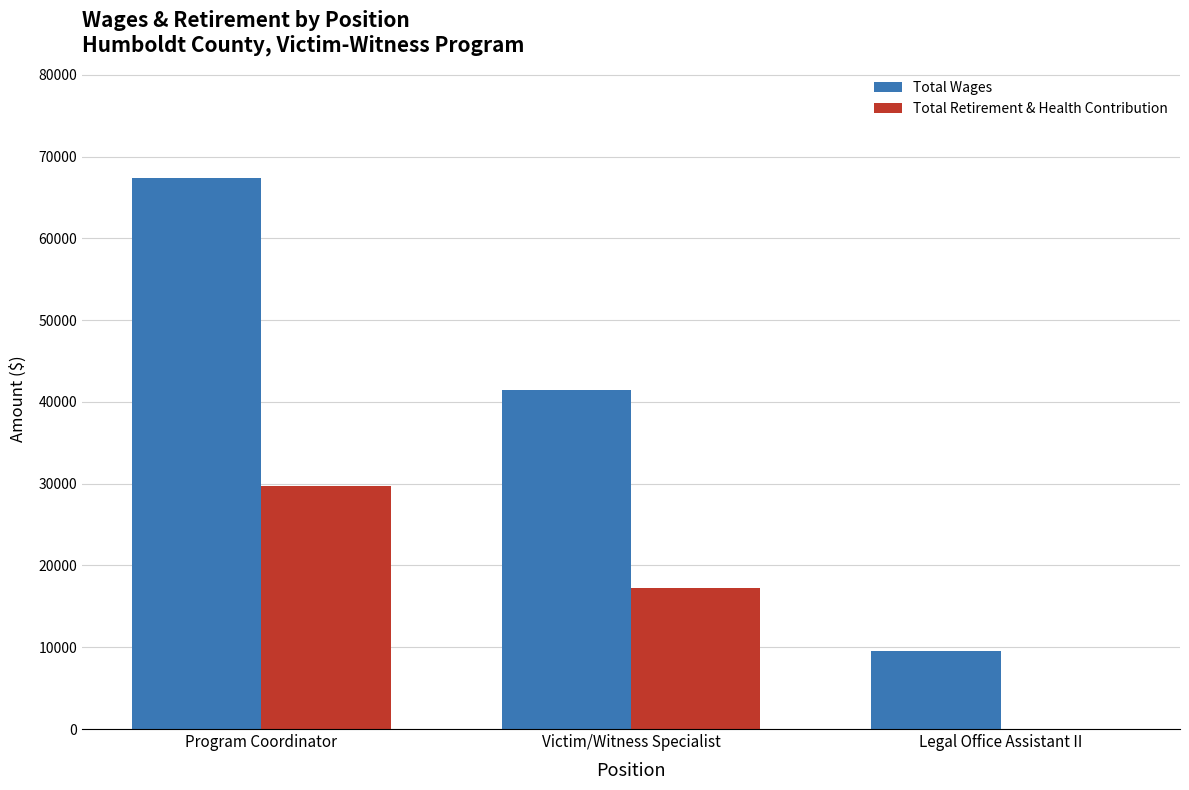

True or false: Total Retirement & Health Contribution has a value of 16589 at Legal Office Assistant II.

False